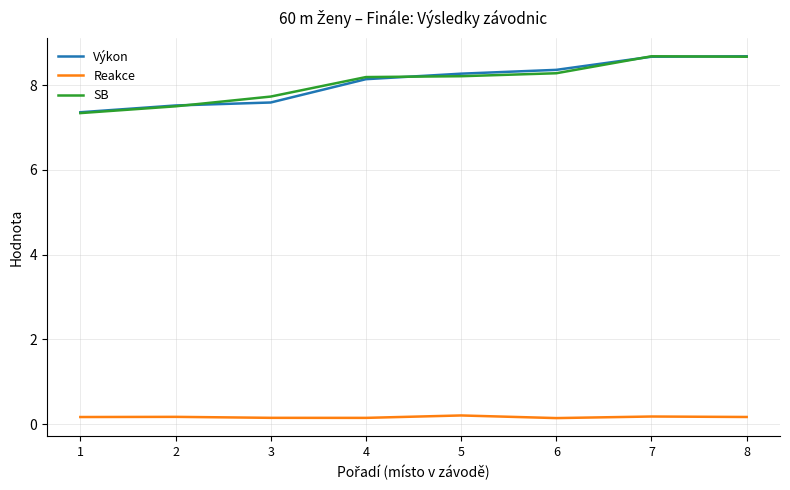

True or false: Reakce and SB cross at least once.

False